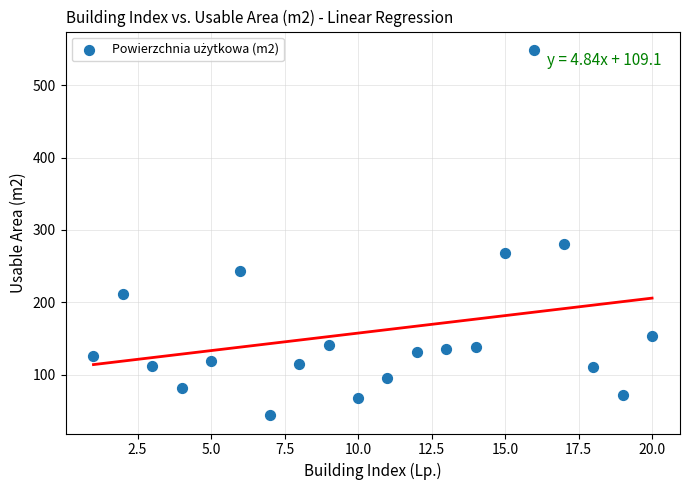

What Y value in the scatter plot is closest to 296?

281.3